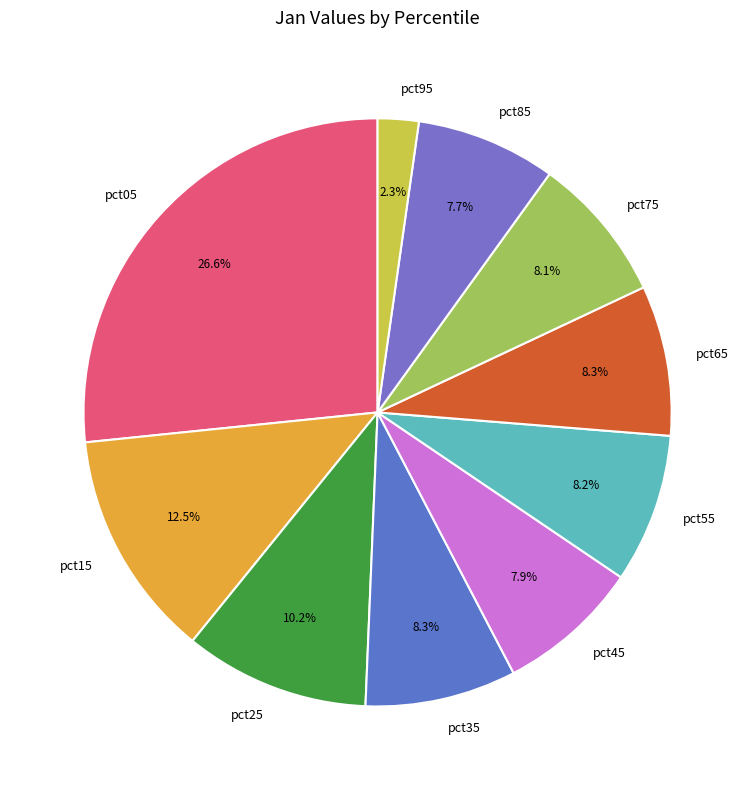

Which category has the smallest portion of the pie?

pct95